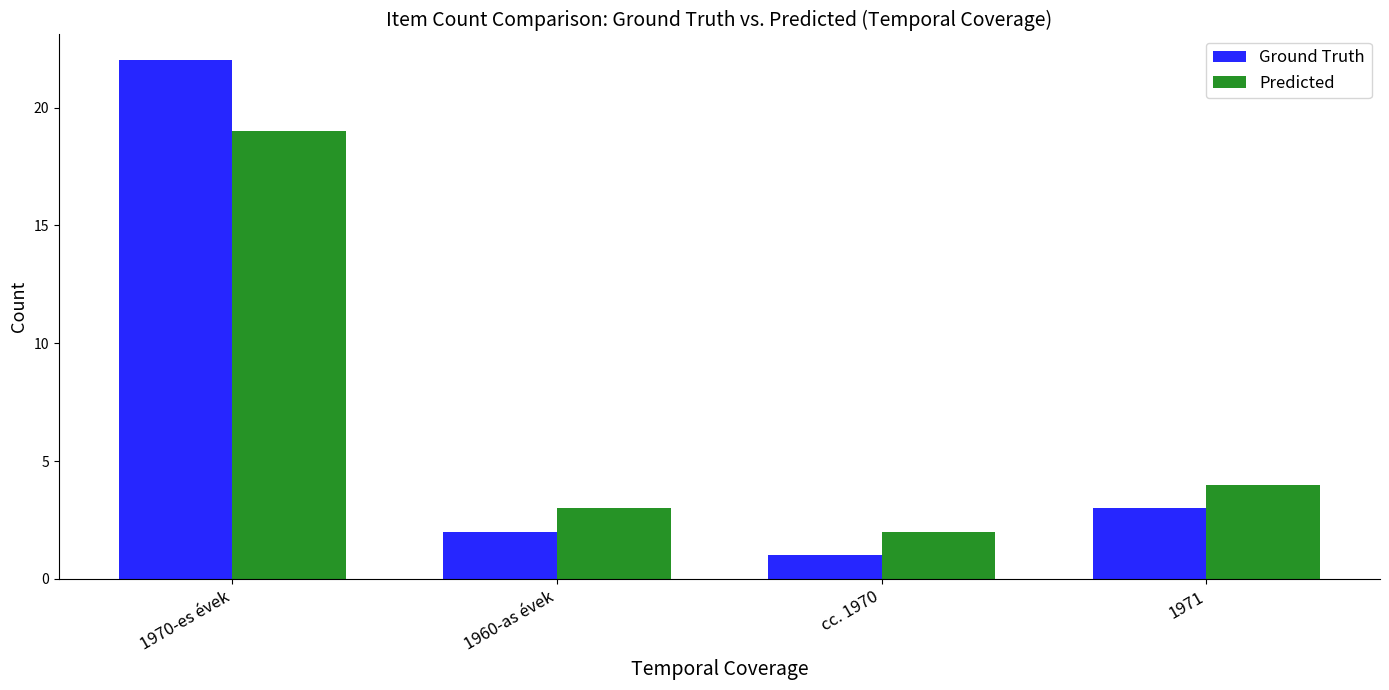

What is the label of the 1st bar from the left?

1970-es évek